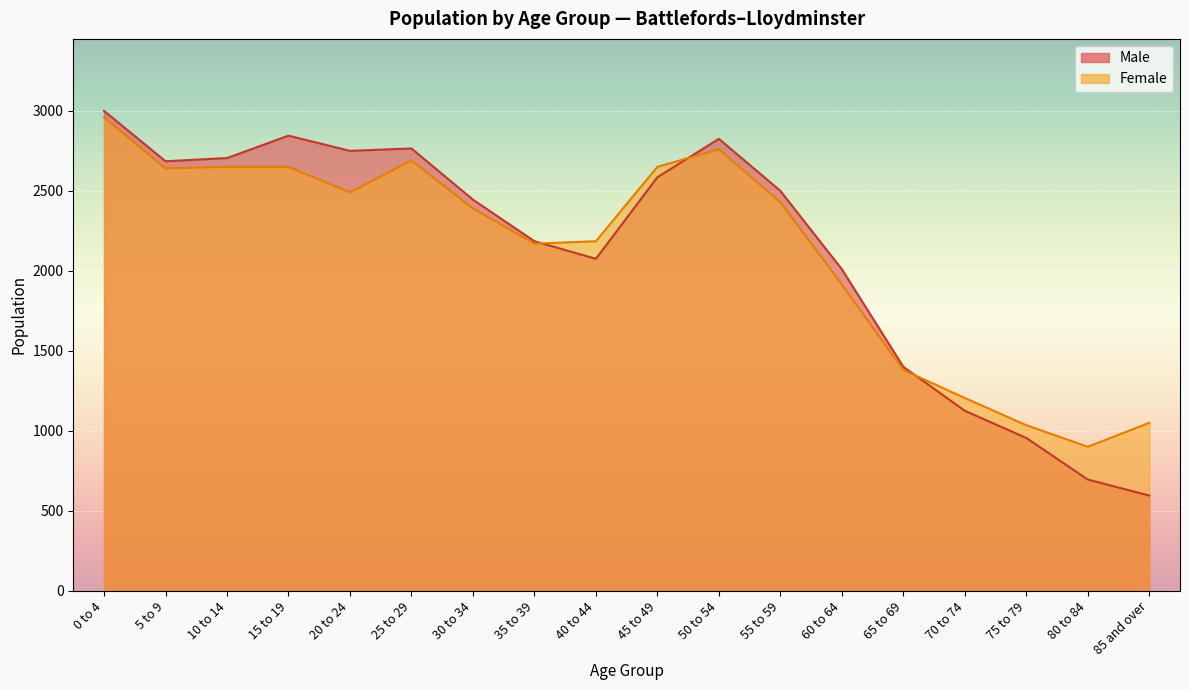

What is the minimum value for Female?

900